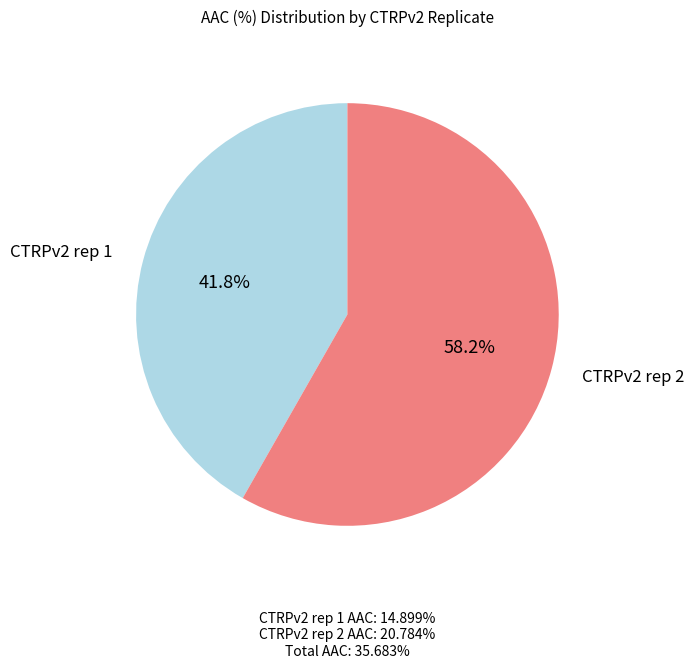

To the nearest percent, what is the combined percentage of CTRPv2 rep 2 and CTRPv2 rep 1?

100%